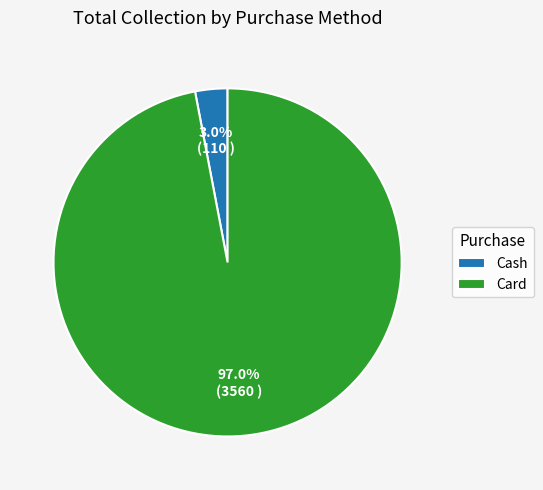

To the nearest percent, what is the difference between the largest and smallest slice percentages?

94%